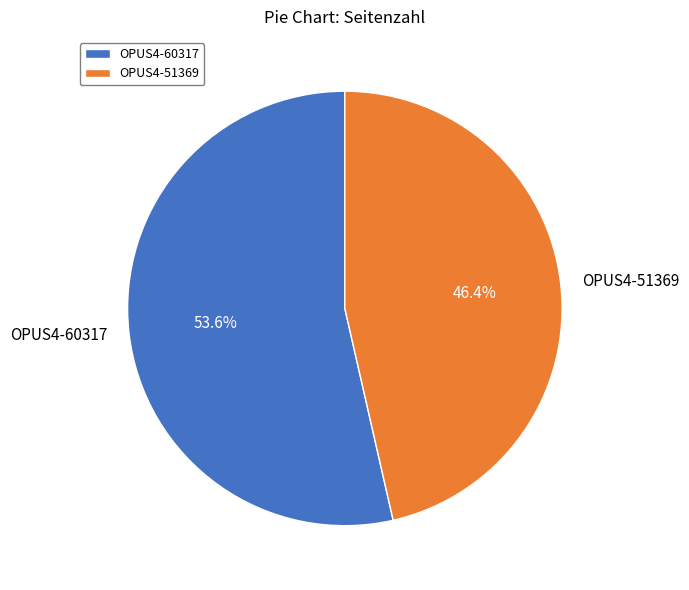

To the nearest percent, what percentage of the pie is OPUS4-60317?

54%